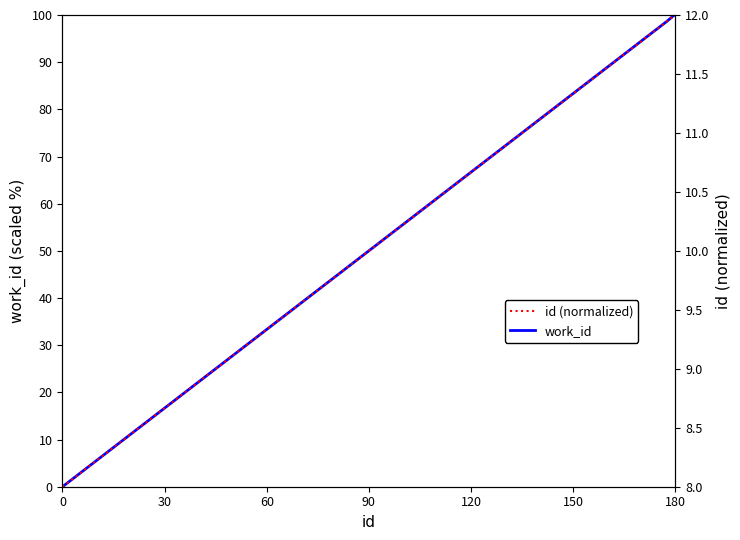

True or false: work_id has a value of 32.8 at 180.

False